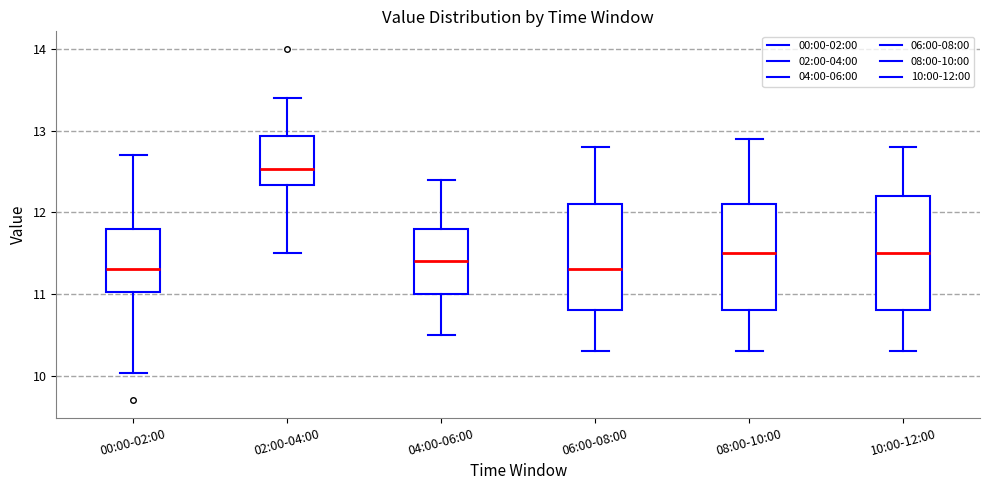

Reading left to right, transcribe this box plot: for each box, give where its median line is, the range the box spans, and where its two whiskers end, as read against the y-axis. The values are not printed on the chart, so give them approximately, as read against the axis.

00:00-02:00: median 11.3, box 11.0 to 11.8, whiskers 10.0 to 12.7
02:00-04:00: median 12.5, box 12.3 to 12.9, whiskers 11.5 to 13.4
04:00-06:00: median 11.4, box 11.0 to 11.8, whiskers 10.5 to 12.4
06:00-08:00: median 11.3, box 10.8 to 12.1, whiskers 10.3 to 12.8
08:00-10:00: median 11.5, box 10.8 to 12.1, whiskers 10.3 to 12.9
10:00-12:00: median 11.5, box 10.8 to 12.2, whiskers 10.3 to 12.8